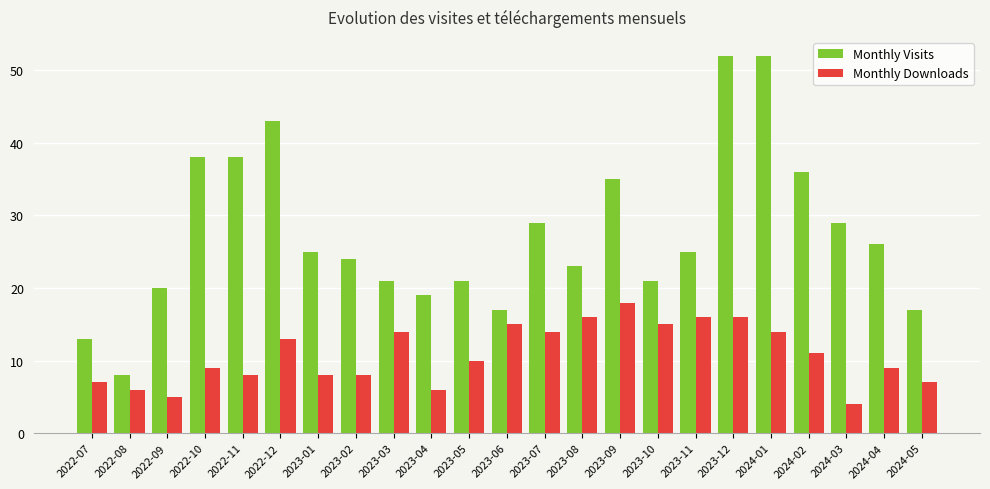

How many bars are there in total?

46